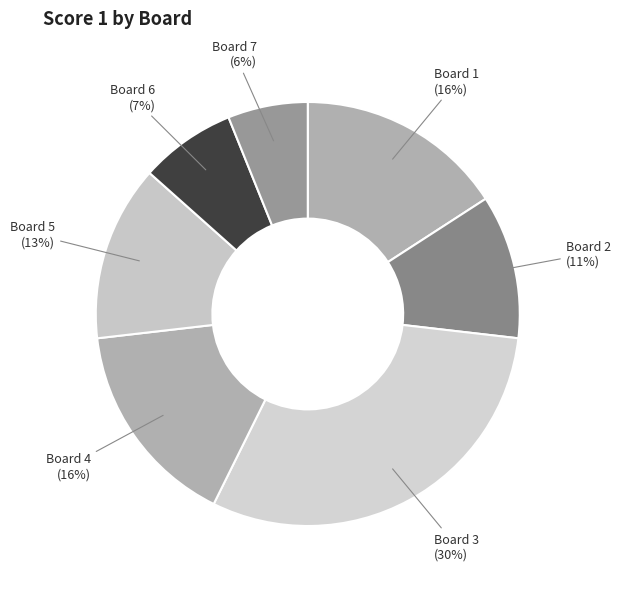

What percentage is the Board 4 slice, to the nearest percent?

16%